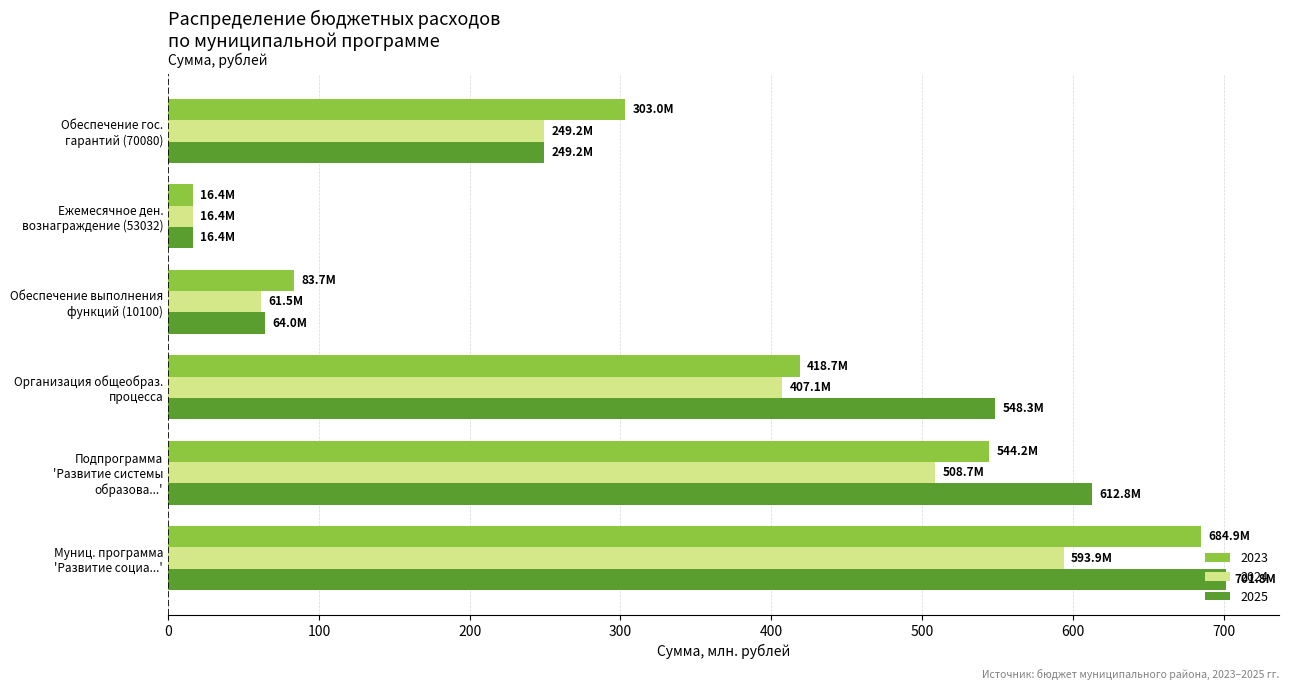

What is the sum of all 2023 values?

2050.8